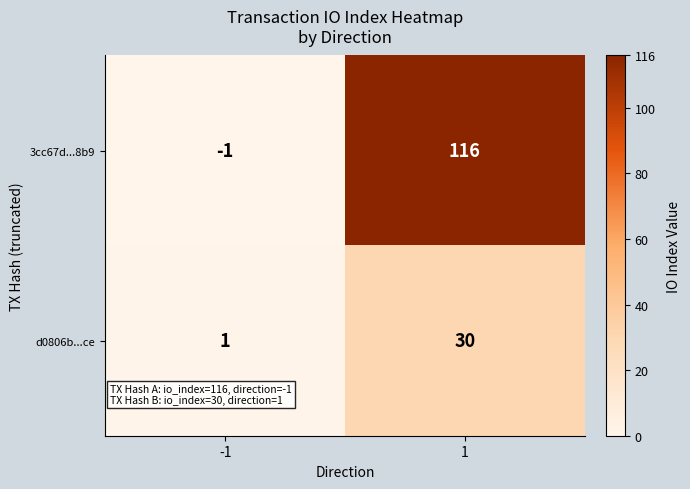

At which category is the sum across all series the highest?

1